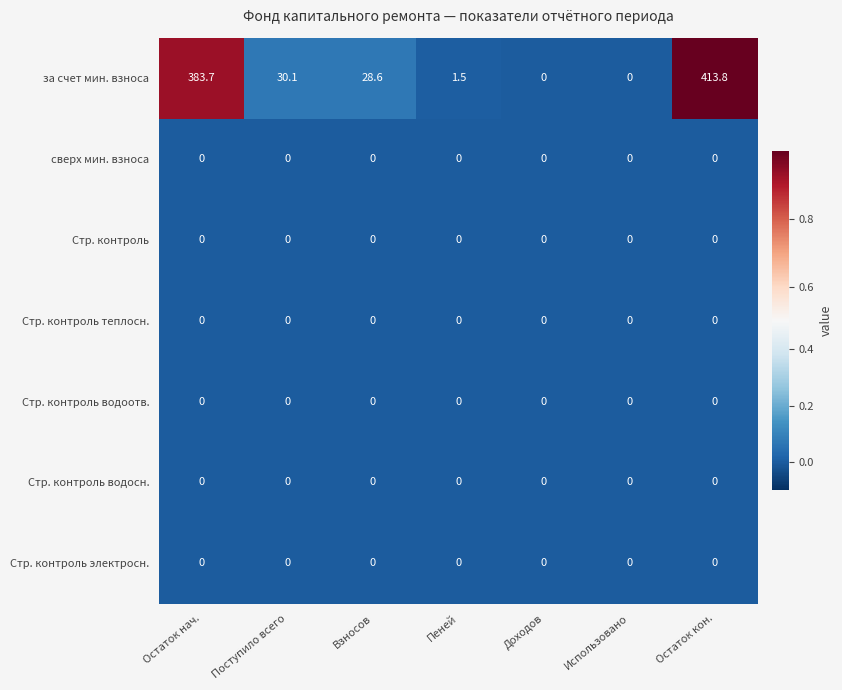

The за счет мин. взноса series shows 183.3 at Остаток кон.. True or false?

False